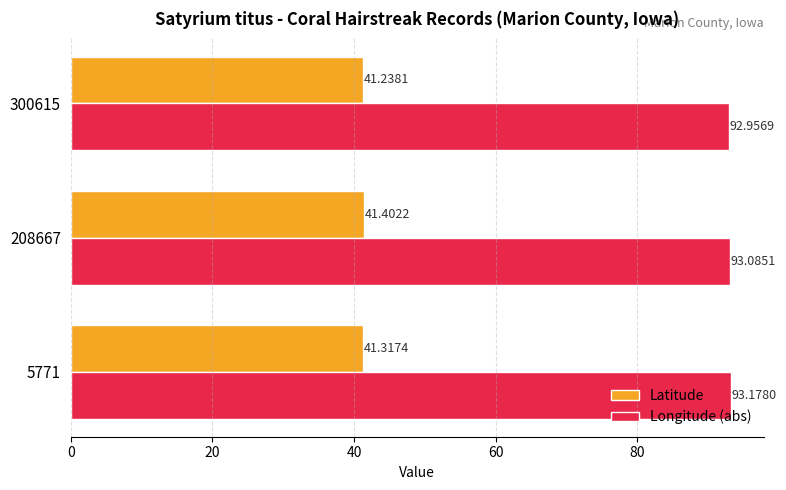

Which category has the lowest value in the Longitude (abs) series?

300615